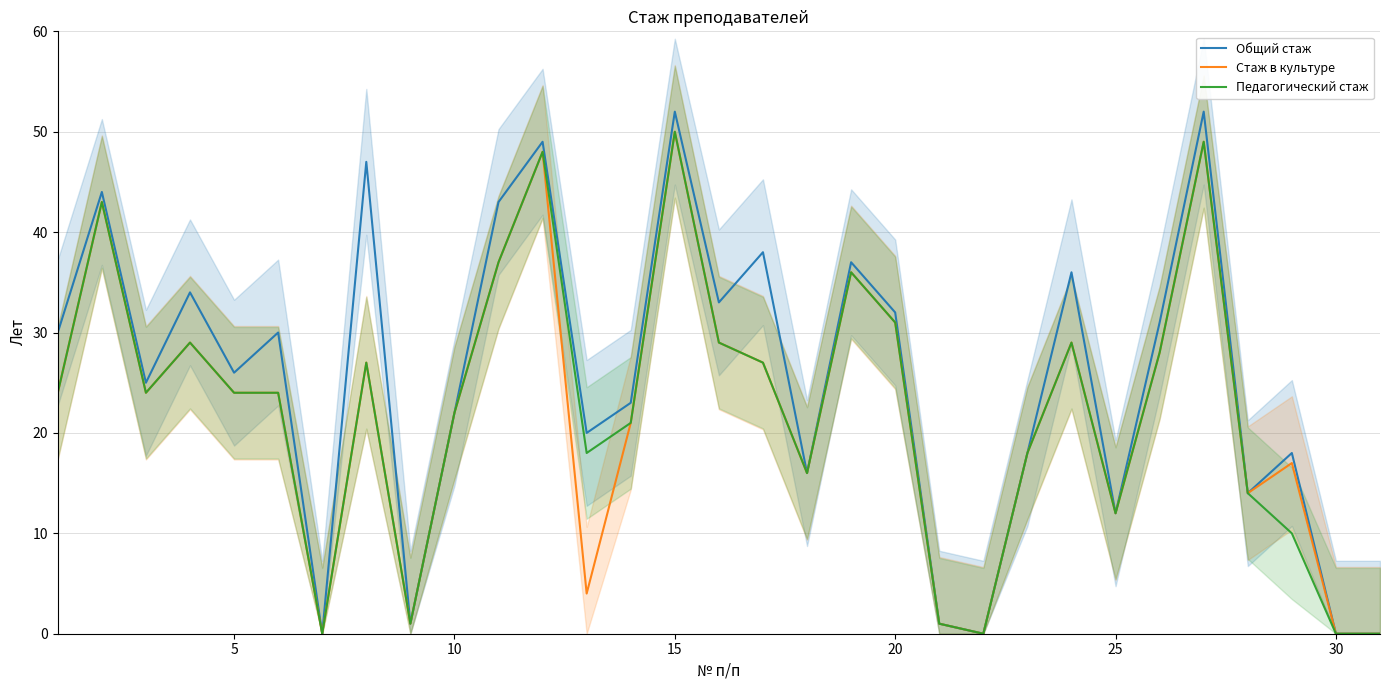

Reading right to left, what are all the values shown in this chart?

Общий стаж: 0	0	18	14	52	31	12	36	18	0	1	32	37	16	38	33	52	23	20	49	43	22	1	47	0	30	26	34	25	44	30
Стаж в культуре: 0	0	17	14	49	28	12	29	18	0	1	31	36	16	27	29	50	21	4	48	37	22	1	27	0	24	24	29	24	43	24
Педагогический стаж: 0	0	10	14	49	28	12	29	18	0	1	31	36	16	27	29	50	21	18	48	37	22	1	27	0	24	24	29	24	43	24